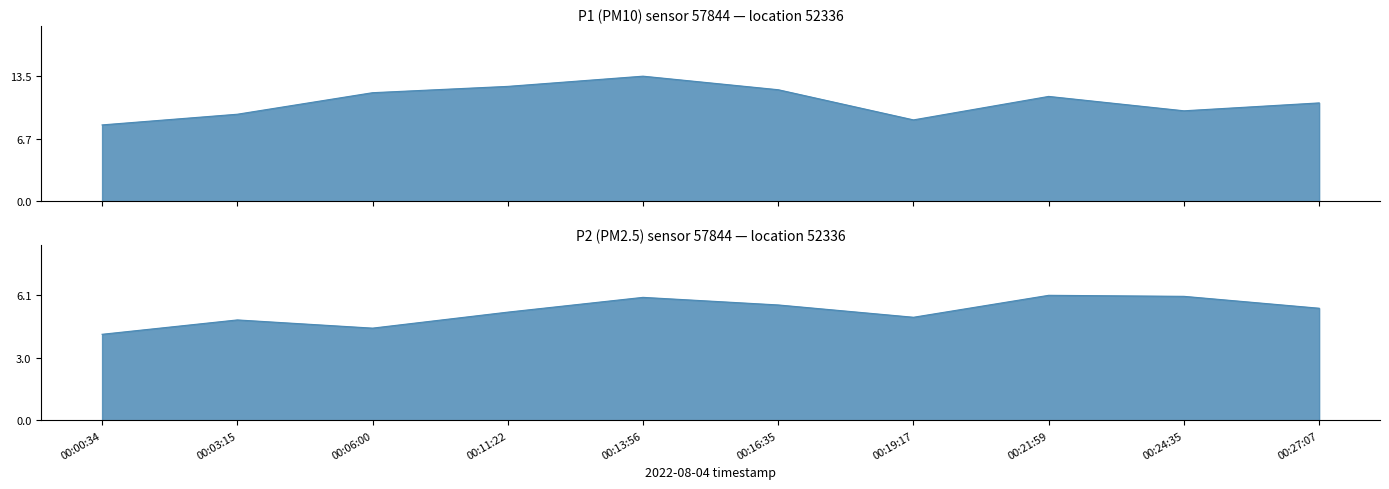

Which label corresponds to the largest value in the chart?

00:13:56